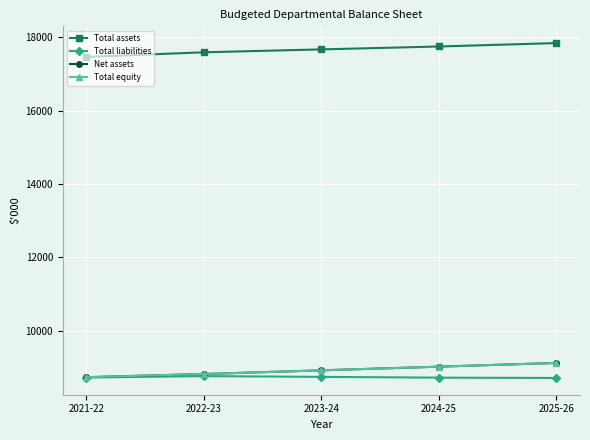

What position from the right is 2021-22?

5